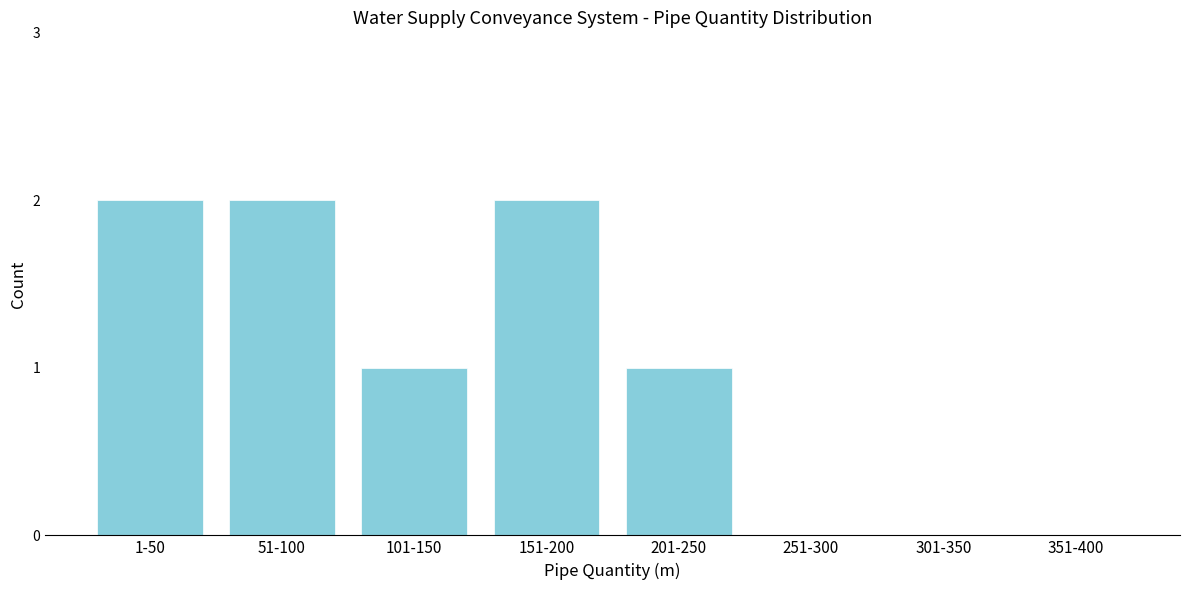

Reading right to left, transcribe all the data shown in this chart.

351-400=0	301-350=0	251-300=0	201-250=1	151-200=2	101-150=1	51-100=2	1-50=2